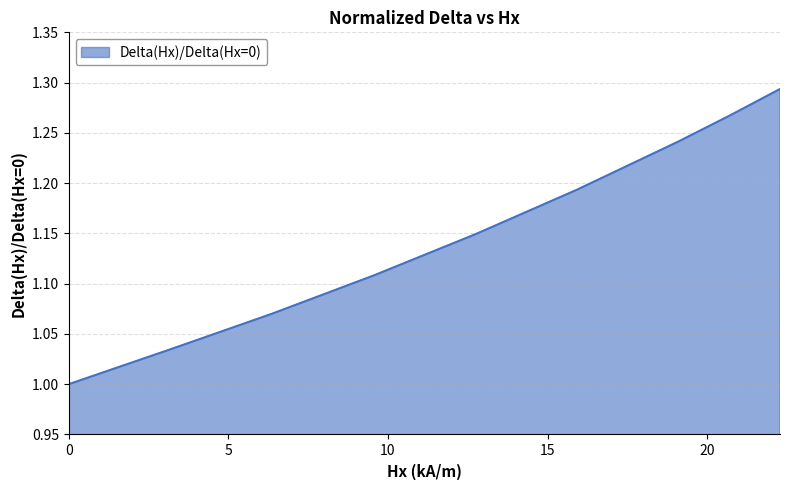

What is the difference between the maximum and minimum values?

0.3